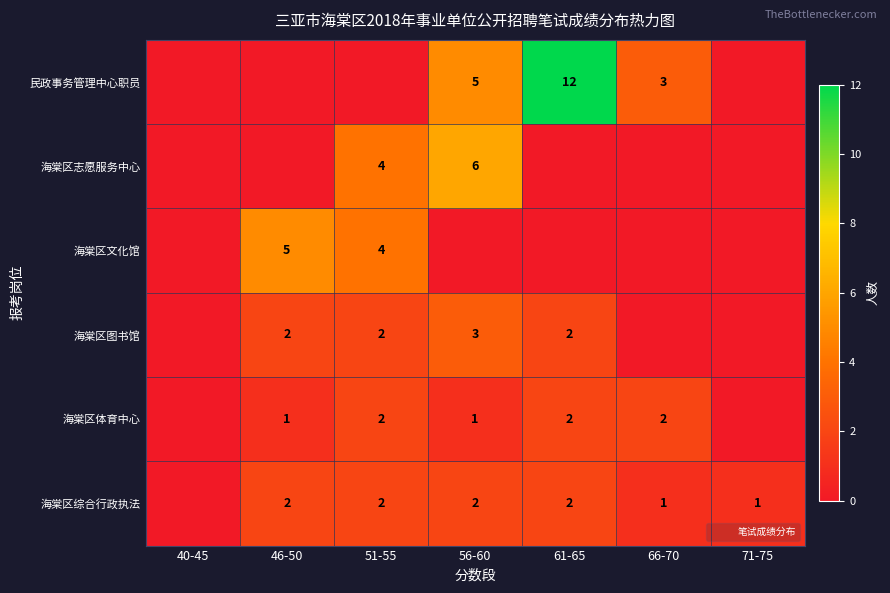

True or false: 海棠区志愿服务中心 has a value of 7 at 51-55.

False